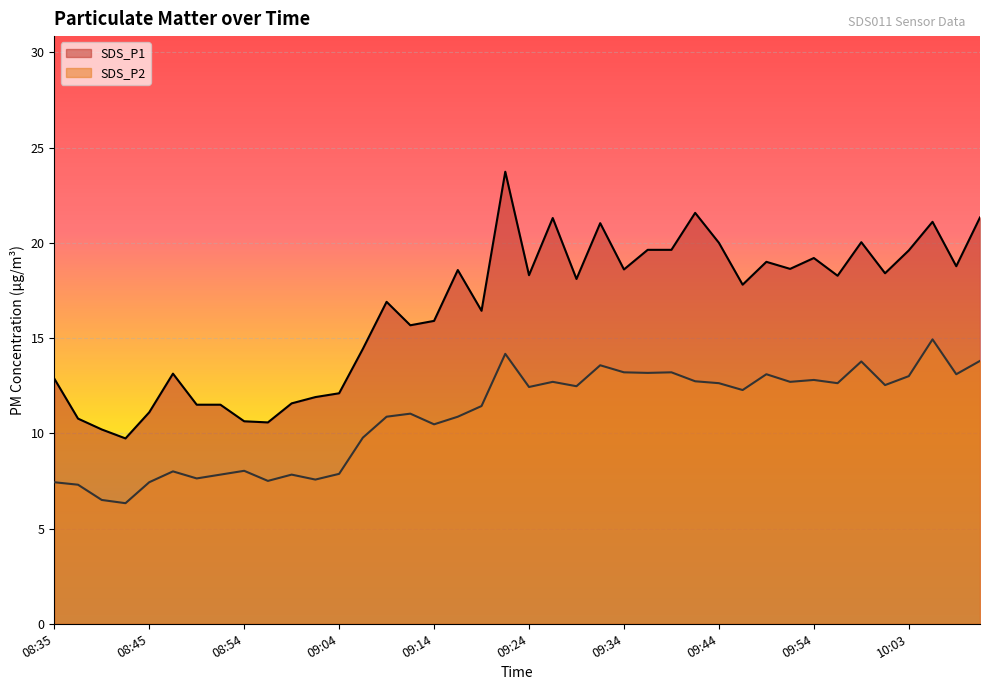

Which category has the lowest value in the SDS_P1 series?

08:42